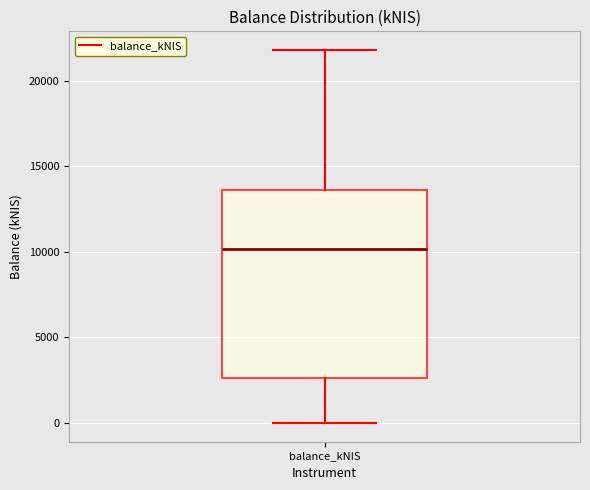

Where does the median line of the box for balance_kNIS sit on the y-axis? The values are not printed on the chart, so give them approximately, as read against the axis.

10000